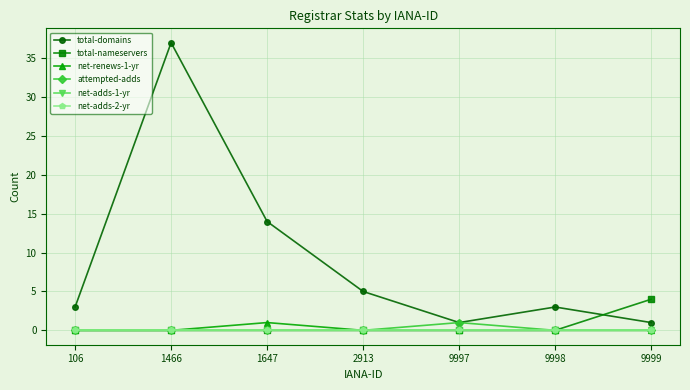

Is this an area chart (filled region under the line)?

No